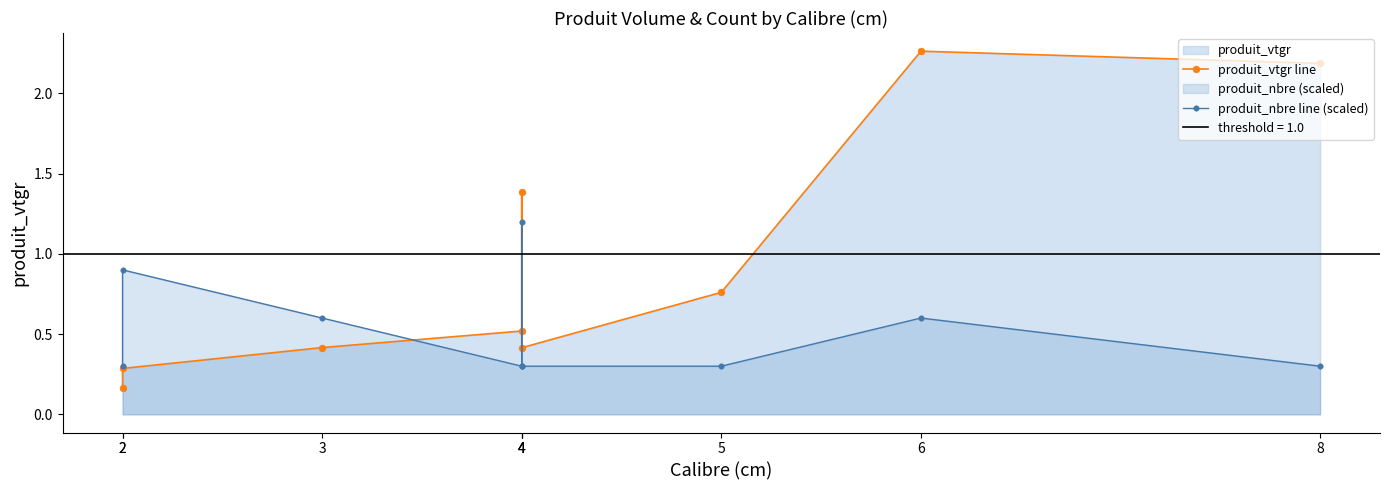

What is the difference between the highest and lowest values at 8?

1.9